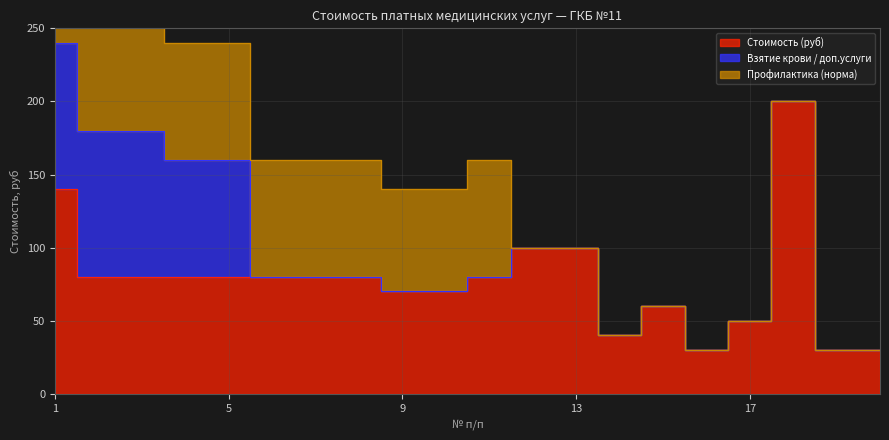

Rank the series by their maximum value, from lowest to highest.

Профилактика (норма), Взятие крови / доп.услуги, Стоимость (руб)